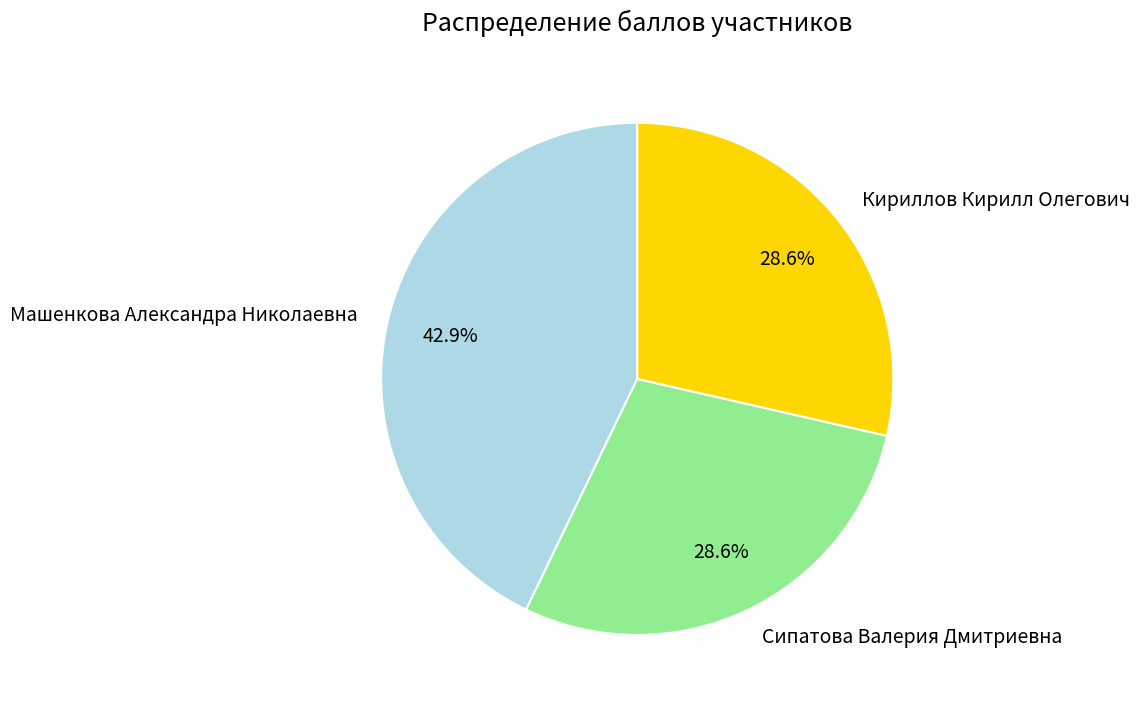

Which category has the biggest portion of the pie?

Машенкова Александра Николаевна